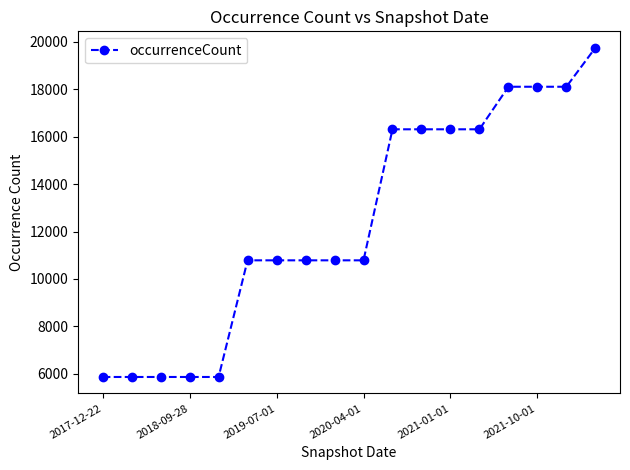

How many distinct data groups are displayed?

1